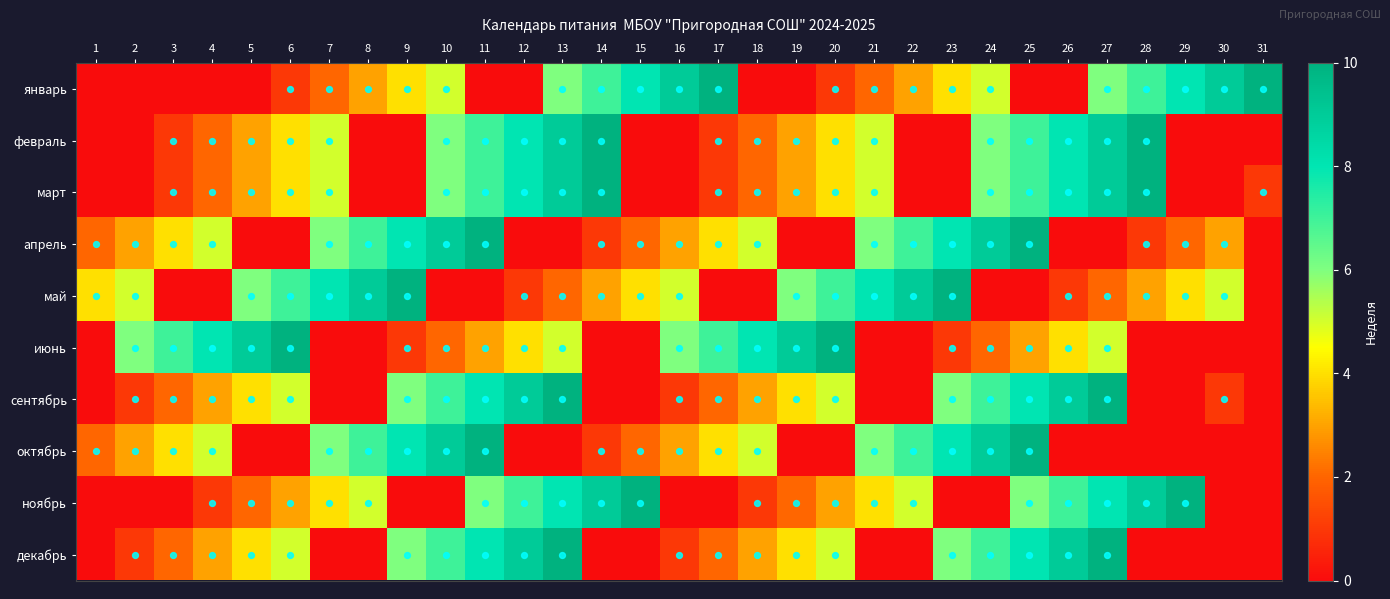

At 23, list the series in order from largest to smallest.

май, апрель, октябрь, сентябрь, декабрь, январь, июнь, февраль, март, ноябрь